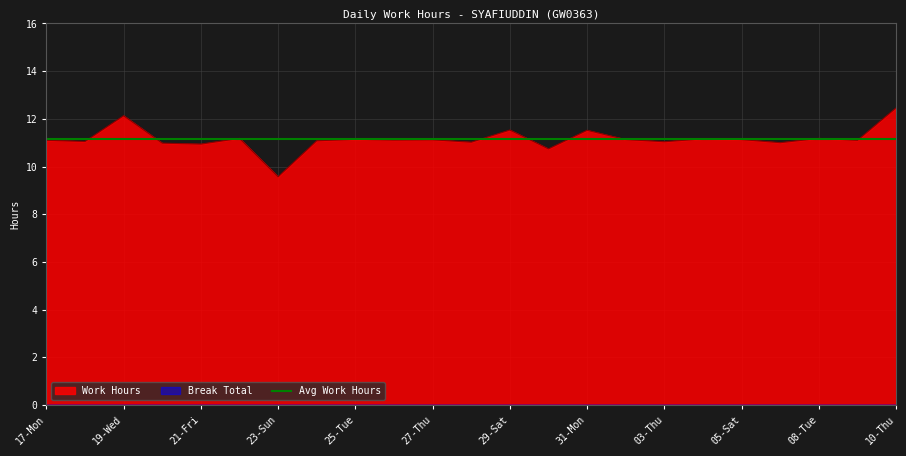

Reading right to left, extract all data points from this chart.

10-Thu=12.5	09-Wed=11.1	08-Tue=11.2	06-Sun=11.0	05-Sat=11.1	04-Fri=11.2	03-Thu=11.0	02-Wed=11.1	31-Mon=11.5	30-Sun=10.7	29-Sat=11.5	28-Fri=11.0	27-Thu=11.1	26-Wed=11.1	25-Tue=11.1	24-Mon=11.1	23-Sun=9.6	22-Sat=11.2	21-Fri=10.9	20-Thu=11.0	19-Wed=12.1	18-Tue=11.1	17-Mon=11.1